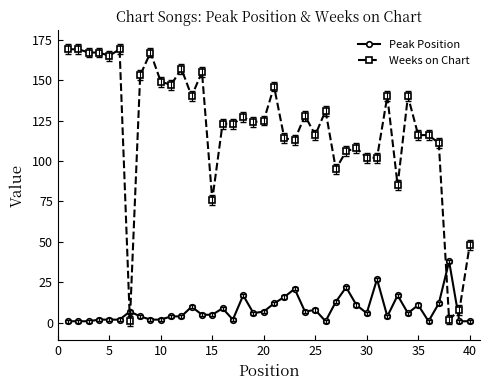

True or false: Weeks on Chart has more than 1 interior local peaks.

True